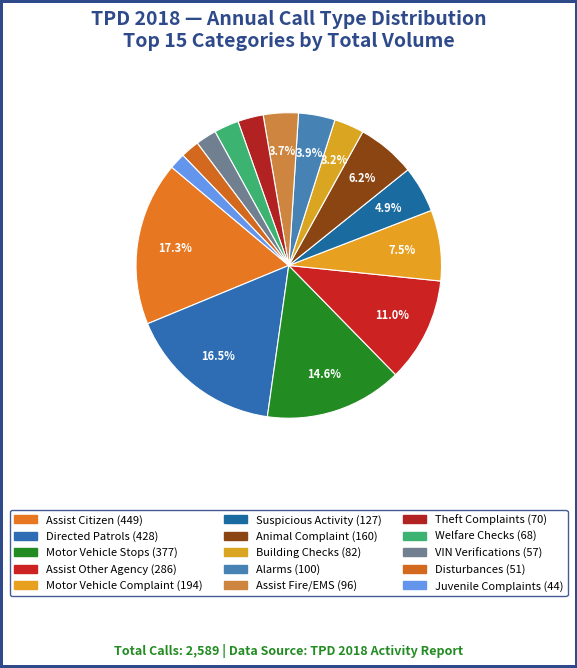

Rank the categories by value from lowest to highest.

Juvenile Complaints, Disturbances, VIN Verifications, Welfare Checks, Theft Complaints, Building Checks, Assist Fire/EMS, Alarms, Suspicious Activity, Animal Complaint, Motor Vehicle Complaint, Assist Other Agency, Motor Vehicle Stops, Directed Patrols, Assist Citizen